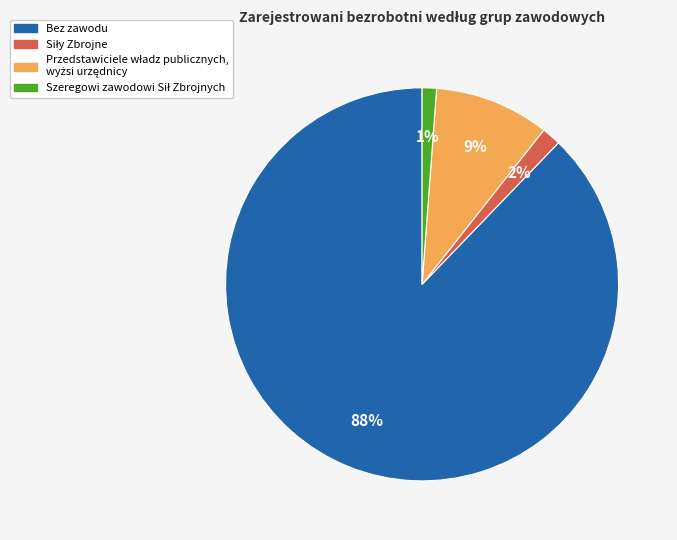

Does any single category account for the majority?

Yes